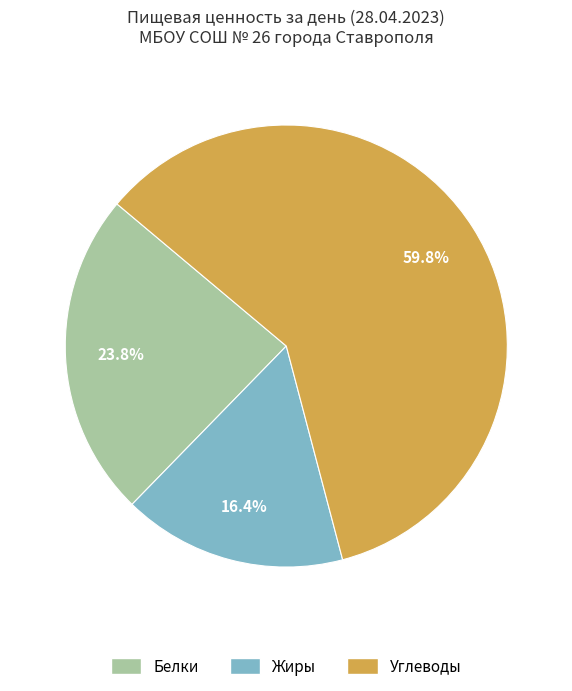

Rank the categories by value from highest to lowest.

Углеводы, Белки, Жиры